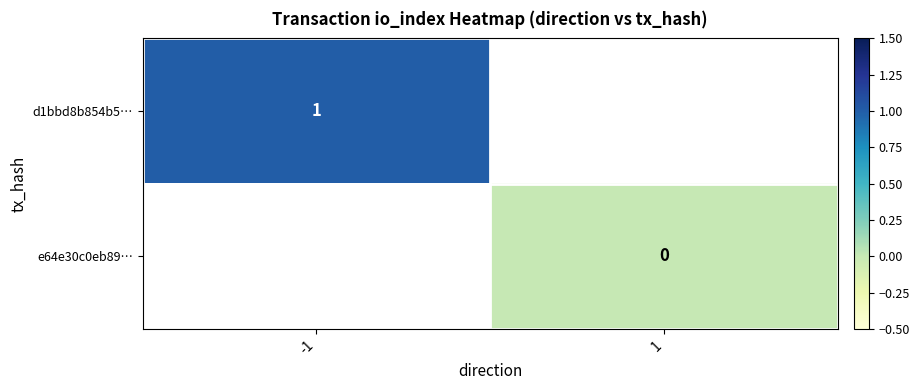

The d1bbd8b854b5… series shows 1 at -1. True or false?

True